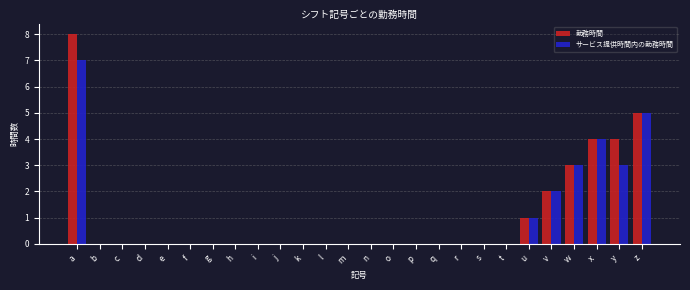

The サービス提供時間内の勤務時間 series shows 4 at i. True or false?

False